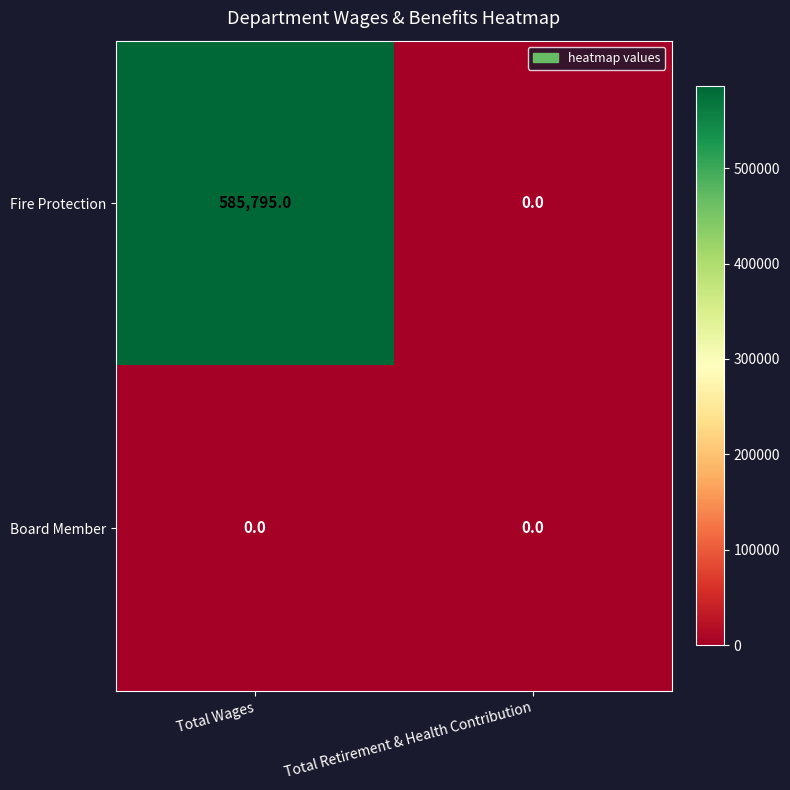

Rank the series by their maximum value, from highest to lowest.

Fire Protection, Board Member